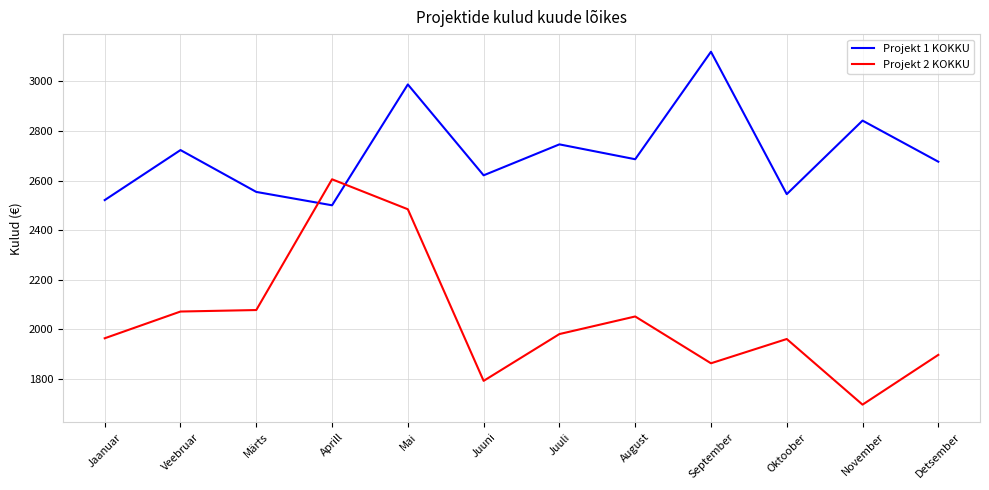

At which category does Projekt 1 KOKKU reach its first local peak?

Veebruar